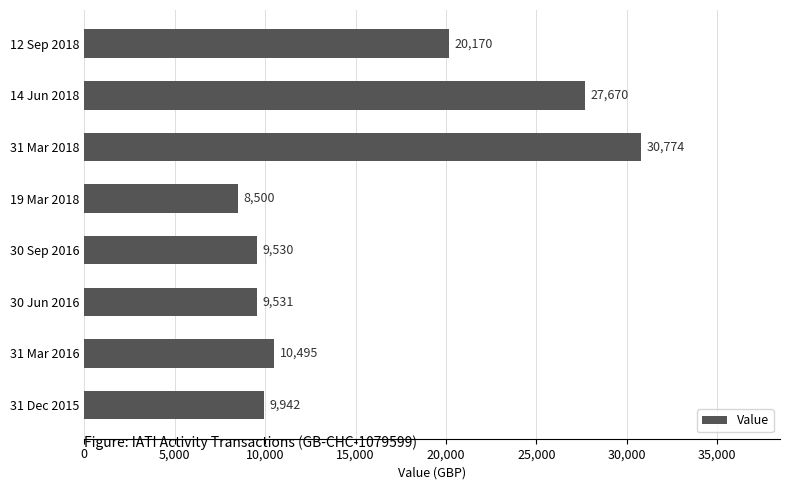

Approximately how many times larger is the value at 30 Sep 2016 compared to 31 Mar 2018?

0.3